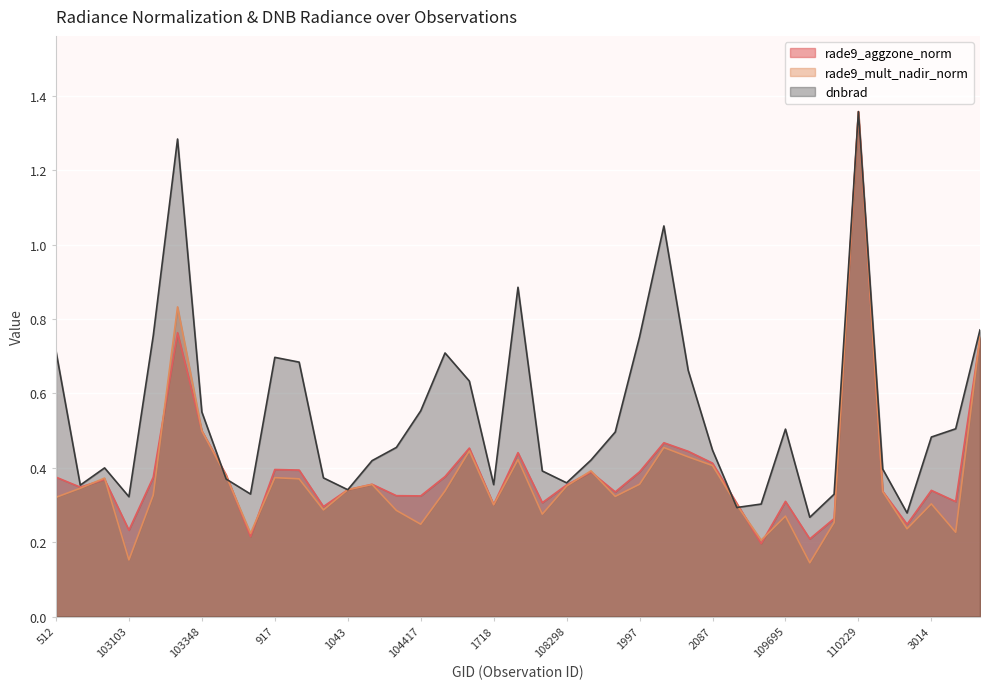

Reading right to left, what are all the values shown in this chart?

rade9_aggzone_norm: 0.7	0.3	0.3	0.2	0.3	1.4	0.3	0.2	0.3	0.2	0.3	0.4	0.4	0.5	0.4	0.3	0.4	0.4	0.3	0.4	0.3	0.5	0.4	0.3	0.3	0.4	0.3	0.3	0.4	0.4	0.2	0.4	0.5	0.8	0.4	0.2	0.4	0.3	0.4
rade9_mult_nadir_norm: 0.8	0.2	0.3	0.2	0.3	1.4	0.3	0.1	0.3	0.2	0.3	0.4	0.4	0.5	0.4	0.3	0.4	0.4	0.3	0.4	0.3	0.4	0.3	0.2	0.3	0.4	0.3	0.3	0.4	0.4	0.2	0.4	0.5	0.8	0.3	0.2	0.4	0.3	0.3
dnbrad: 0.8	0.5	0.5	0.3	0.4	1.4	0.3	0.3	0.5	0.3	0.3	0.4	0.7	1.1	0.8	0.5	0.4	0.4	0.4	0.9	0.4	0.6	0.7	0.6	0.5	0.4	0.3	0.4	0.7	0.7	0.3	0.4	0.5	1.3	0.8	0.3	0.4	0.4	0.7